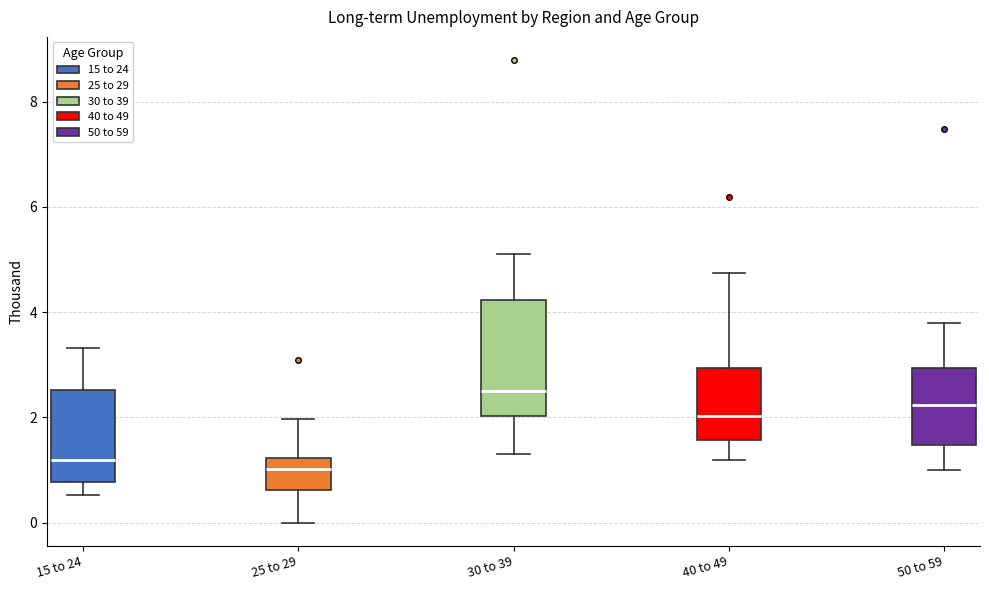

Comparing the boxes themselves (not the whiskers), which one is the tallest?

30 to 39